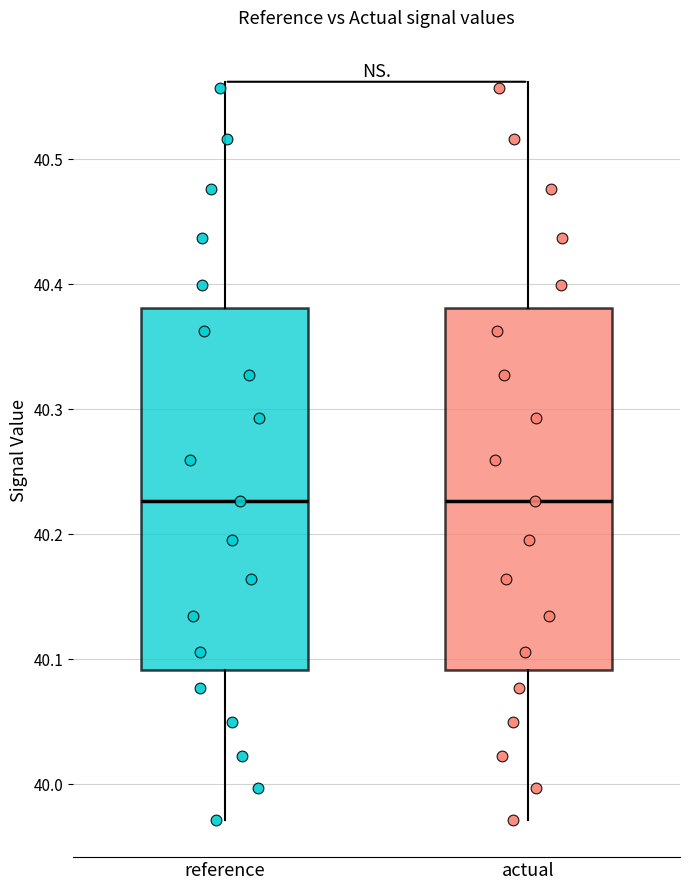

Reading left to right, read every box against the y-axis: the position of its median line, the range the box covers, and the ends of its whiskers. The values are not printed on the chart, so give them approximately, as read against the axis.

reference: median 40.23, box 40.09 to 40.38, whiskers 39.97 to 40.56
actual: median 40.23, box 40.09 to 40.38, whiskers 39.97 to 40.56